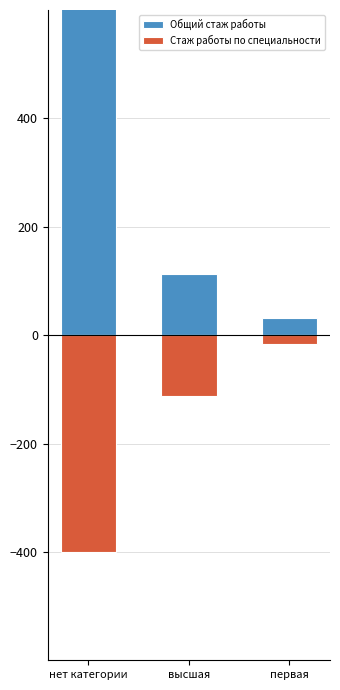

How many bars are there in total?

6